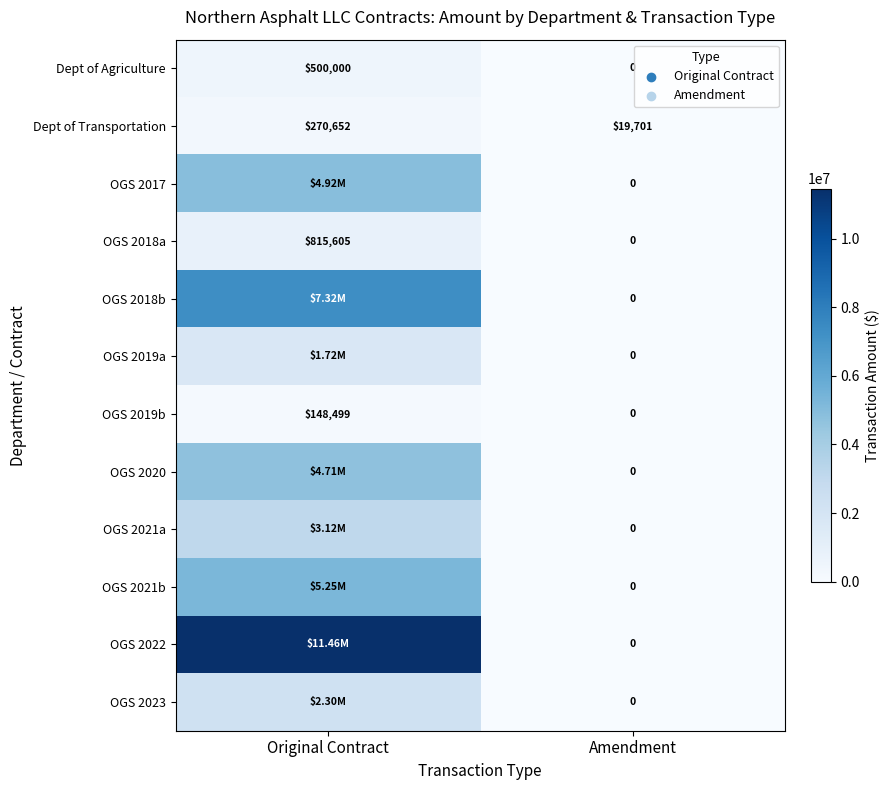

How many distinct data groups are displayed?

12